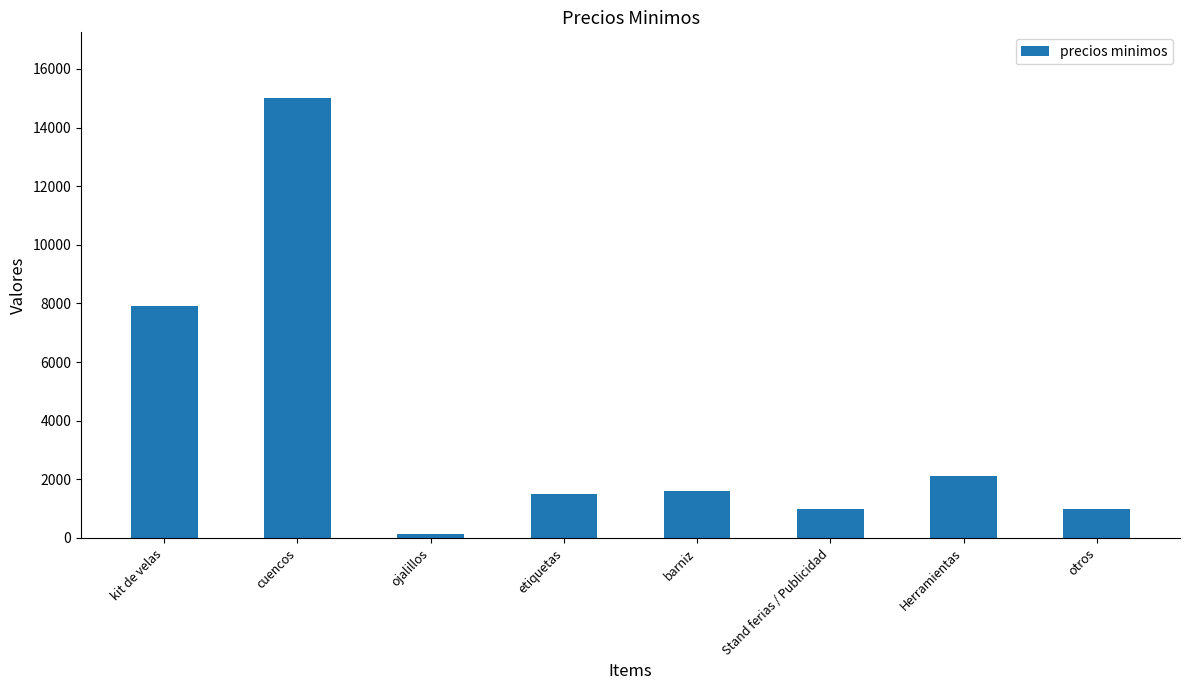

Between ojalillos and Stand ferias / Publicidad, which is larger?

Stand ferias / Publicidad